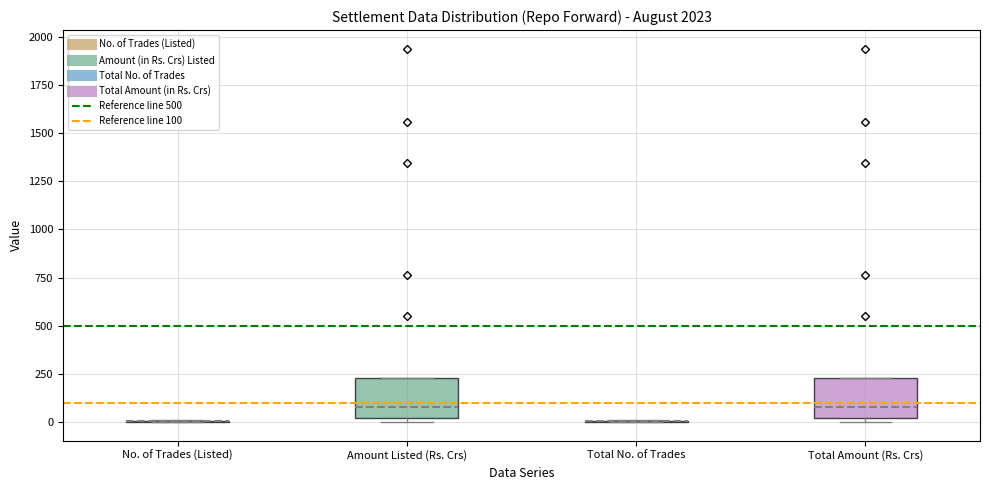

Reading left to right, read every box against the y-axis: the position of its median line, the range the box covers, and the ends of its whiskers. The values are not printed on the chart, so give them approximately, as read against the axis.

No. of Trades (Listed): box collapsed to a line at 0, whiskers 0 to 0
Amount Listed (Rs. Crs): median 100, box 0 to 250, whiskers 0 (just below the box's lower edge) to 250
Total No. of Trades: box collapsed to a line at 0, whiskers 0 to 0
Total Amount (Rs. Crs): median 100, box 0 to 250, whiskers 0 (just below the box's lower edge) to 250